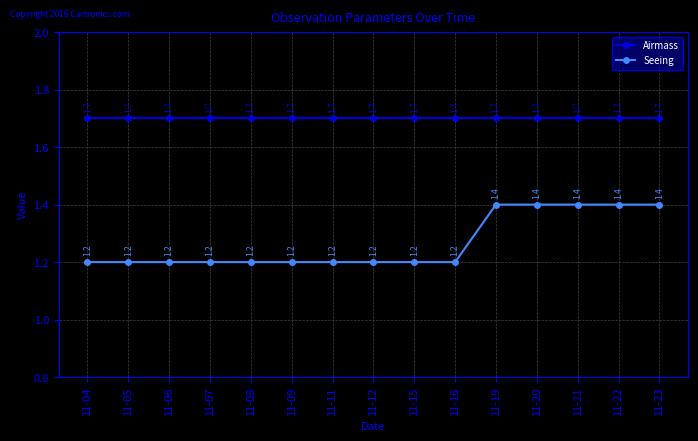

Rank the series by their average value, from highest to lowest.

Airmass, Seeing